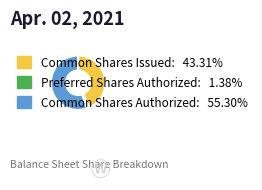

Which has a higher value, Common Shares Authorized or Common Shares Issued?

Common Shares Authorized